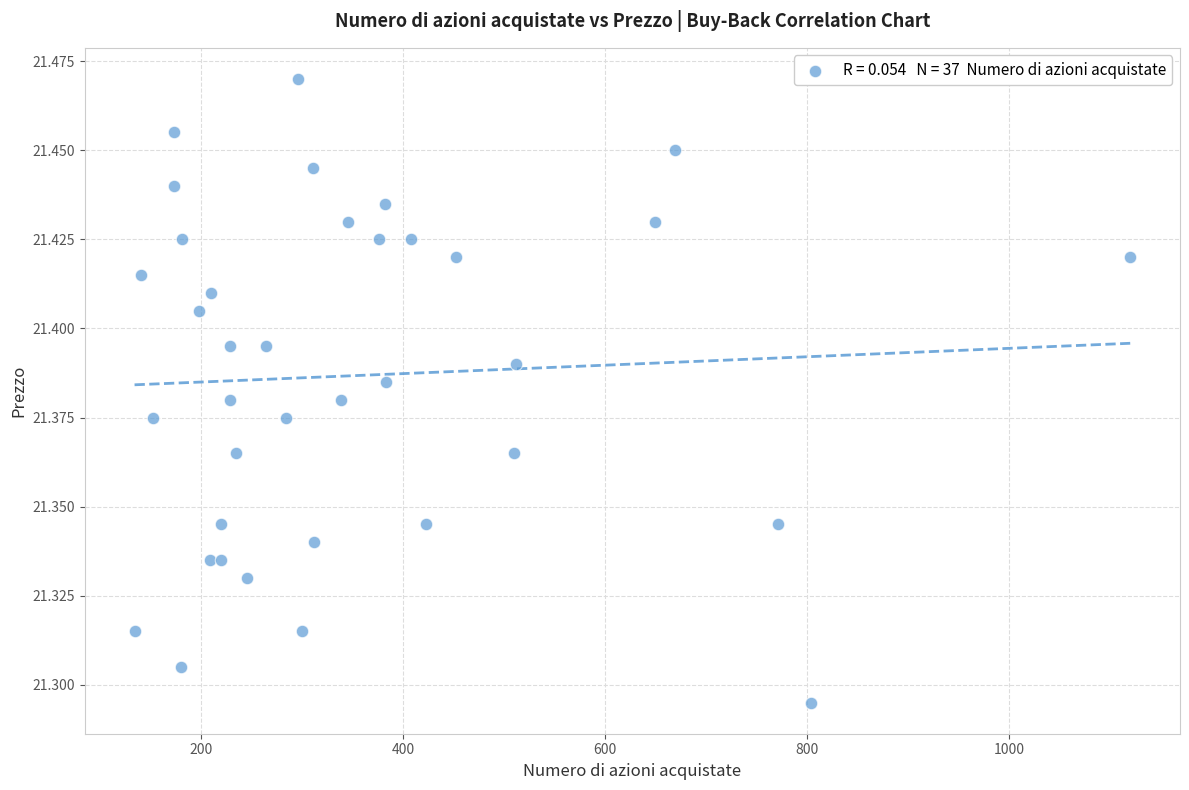

What is the range of X values (max minus min)?

986.0